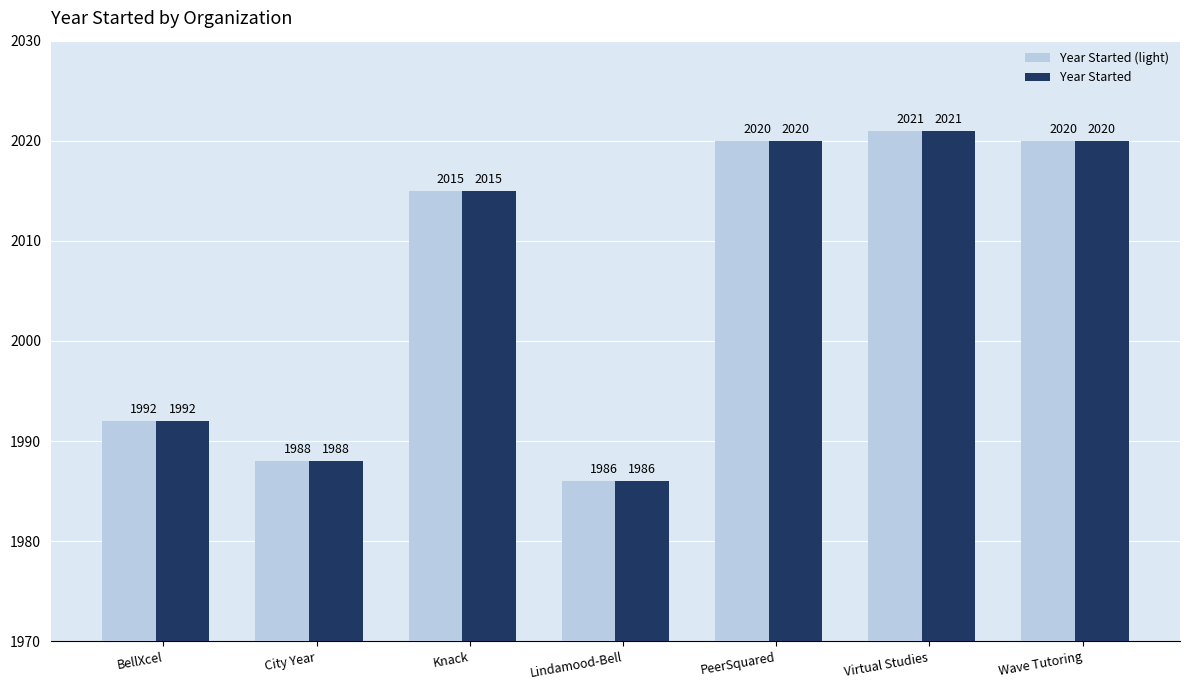

The Year Started series shows 1986 at Lindamood-Bell. True or false?

True